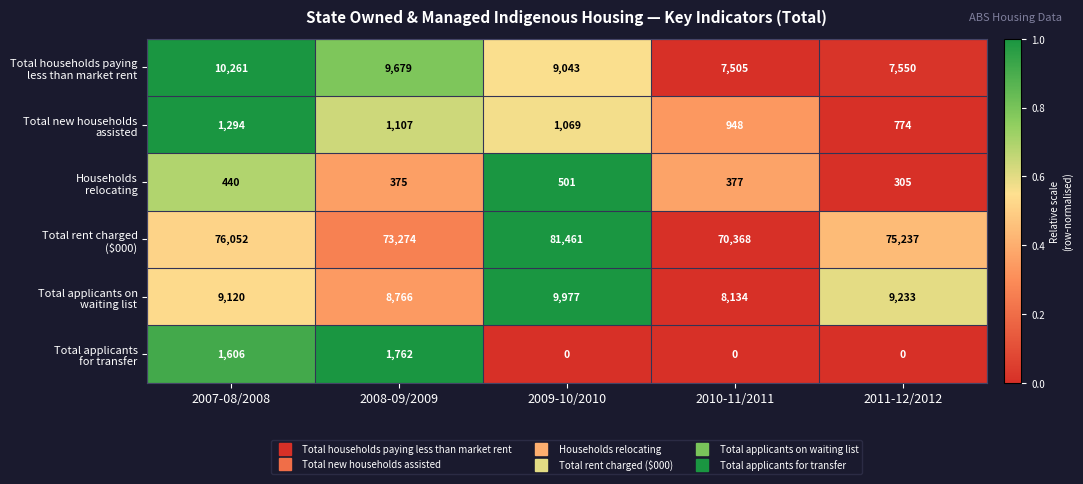

What is the difference between the highest and lowest values at 2008-09/2009?

72899